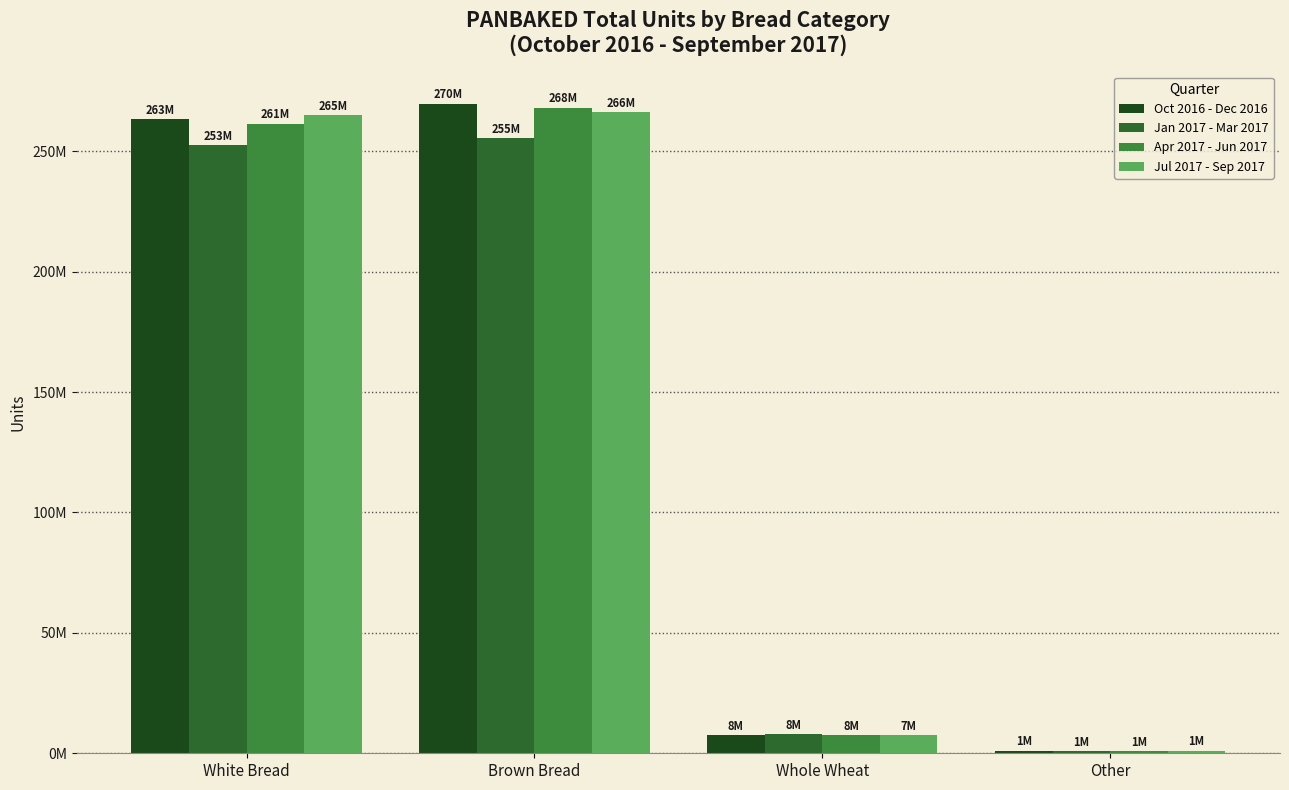

What are all the series names shown in the legend?

Oct 2016 - Dec 2016, Jan 2017 - Mar 2017, Apr 2017 - Jun 2017, Jul 2017 - Sep 2017